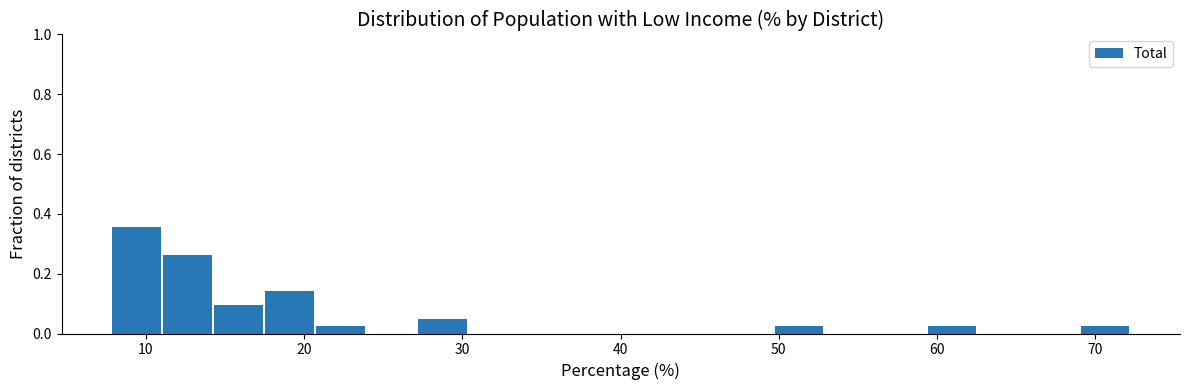

Around what value on the x-axis is the tallest bar? Give the approximate position of its centre, as read against the axis.

9